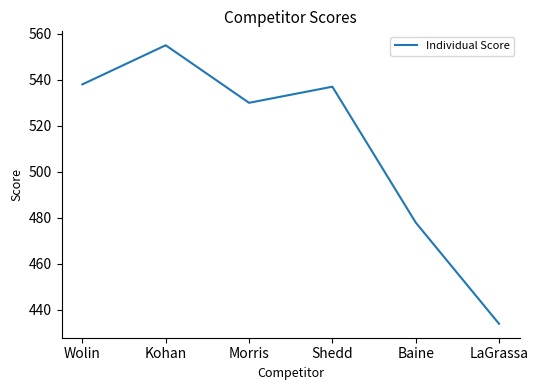

True or false: there are more than 0 points higher than both neighbors.

True